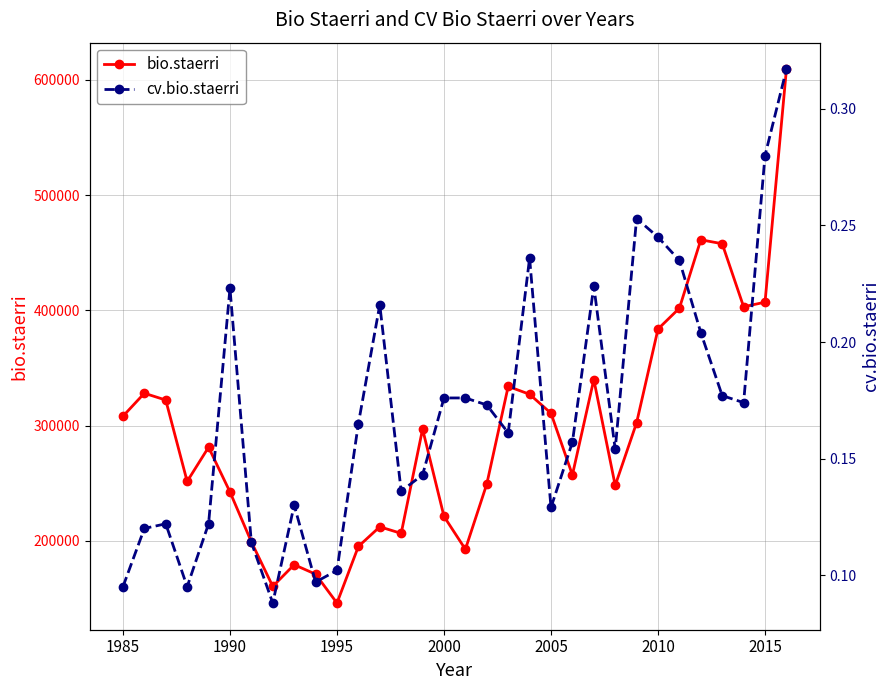

What is the difference between the maximum and minimum values in the cv.bio.staerri series?

0.2